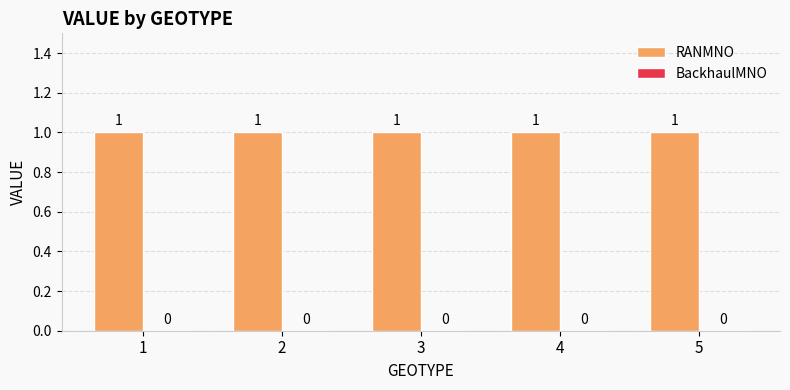

Is it true that RANMNO equals 2 at 5?

False